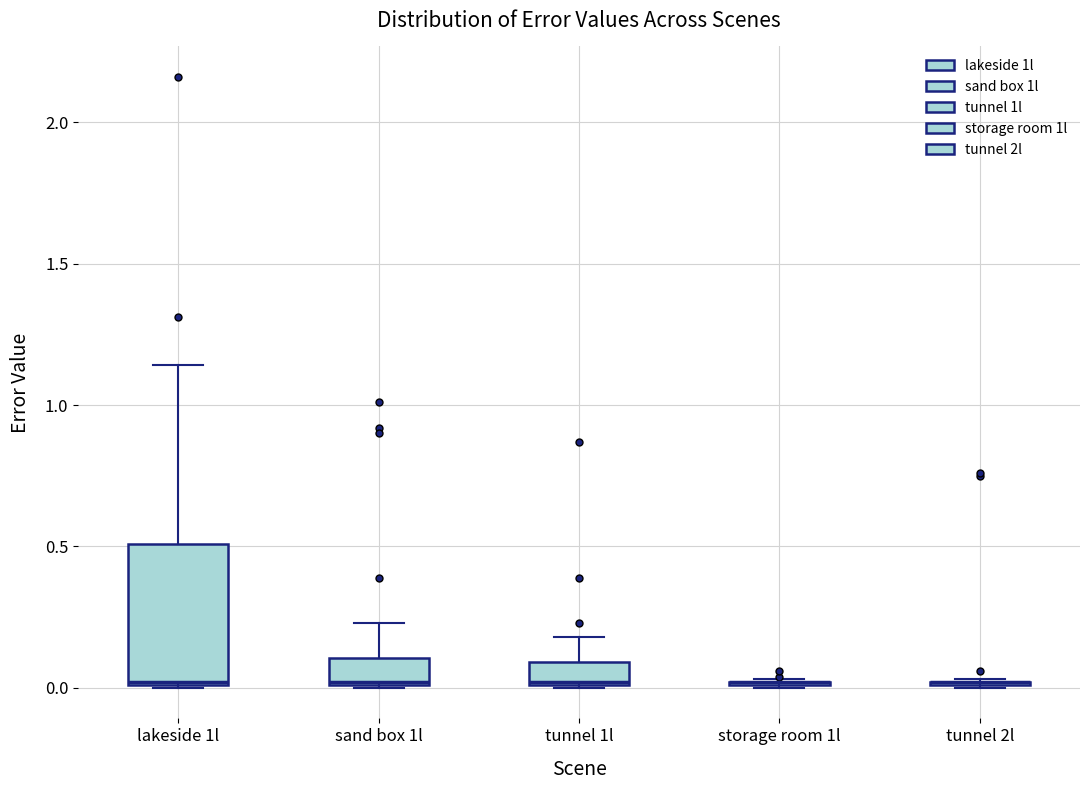

Reading left to right, transcribe this box plot: for each box, give where its median line is, the range the box spans, and where its two whiskers end, as read against the y-axis. The values are not printed on the chart, so give them approximately, as read against the axis.

lakeside 1l: median 0.00, box 0.00 to 0.50, whiskers 0.00 to 1.15
sand box 1l: median 0.00, box 0.00 to 0.10, whiskers 0.00 to 0.25
tunnel 1l: median 0.00, box 0.00 to 0.10, whiskers 0.00 to 0.20
storage room 1l: box collapsed to a line at 0.00, whiskers 0.00 to 0.05
tunnel 2l: box collapsed to a line at 0.00, whiskers 0.00 to 0.05